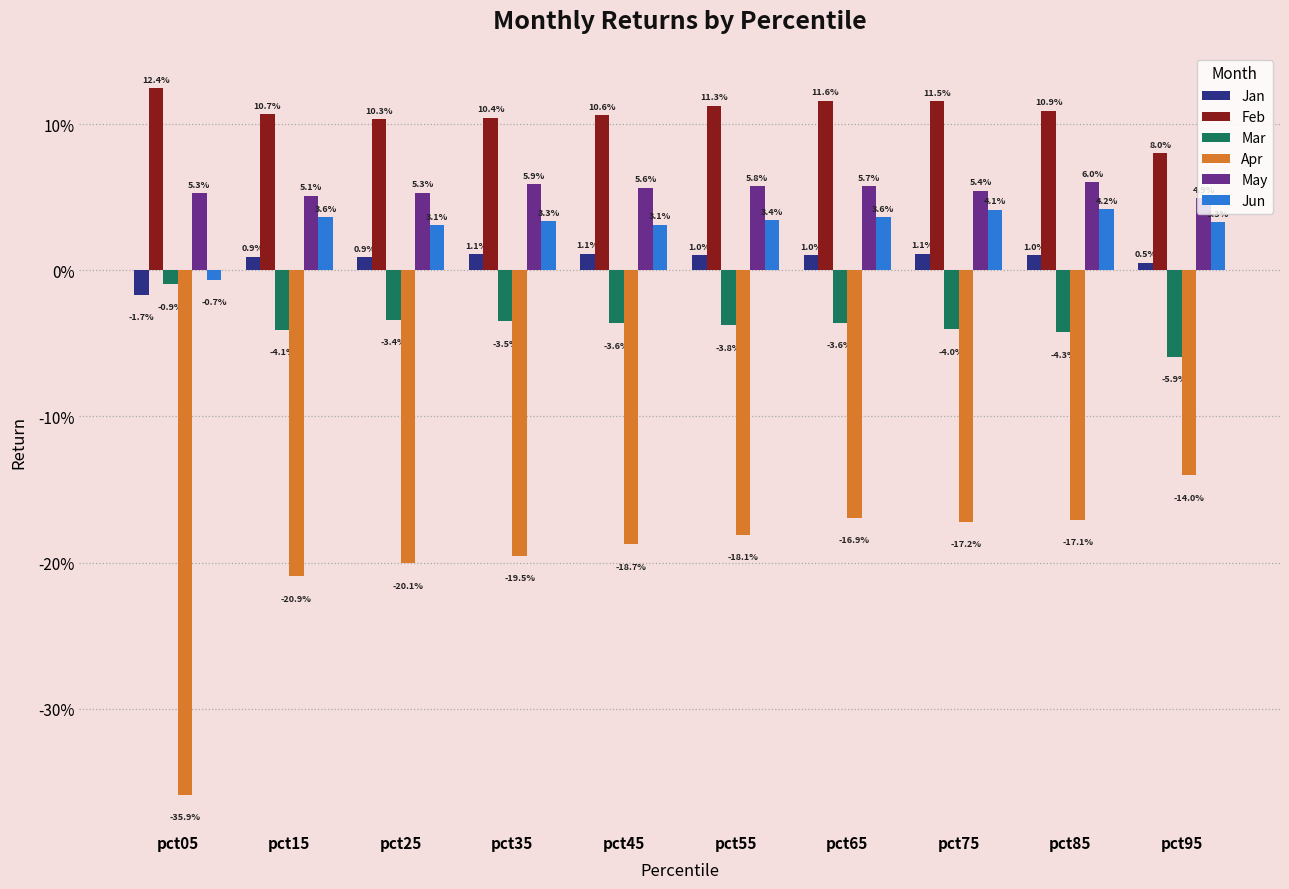

What are all the series names shown in the legend?

Jan, Feb, Mar, Apr, May, Jun